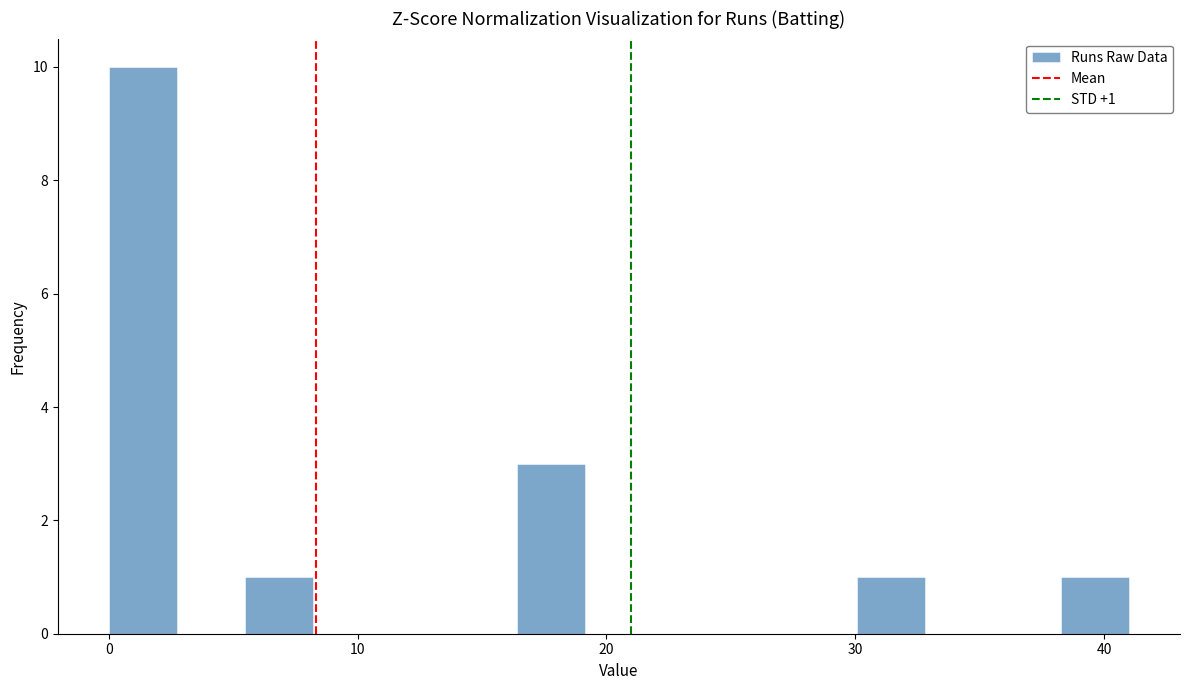

Read against the x-axis, roughly where is the centre of the tallest bar?

1